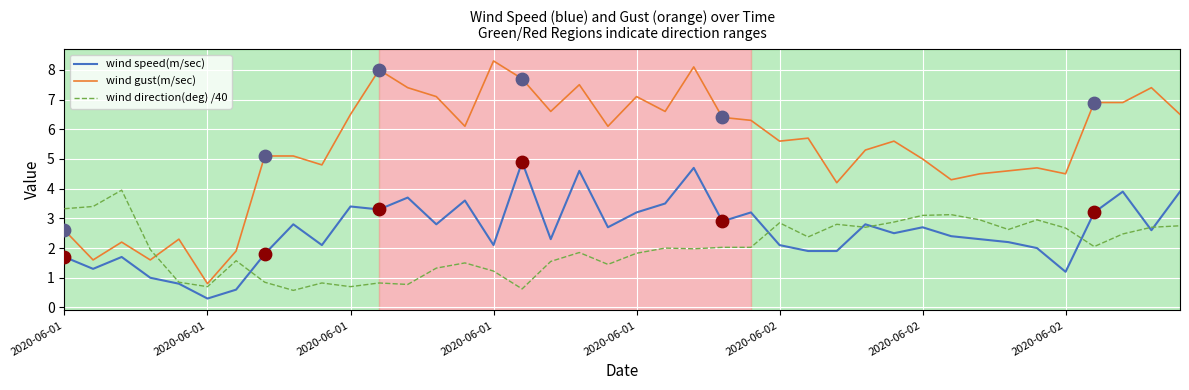

Which series has the largest total across all categories?

wind gust(m/sec)